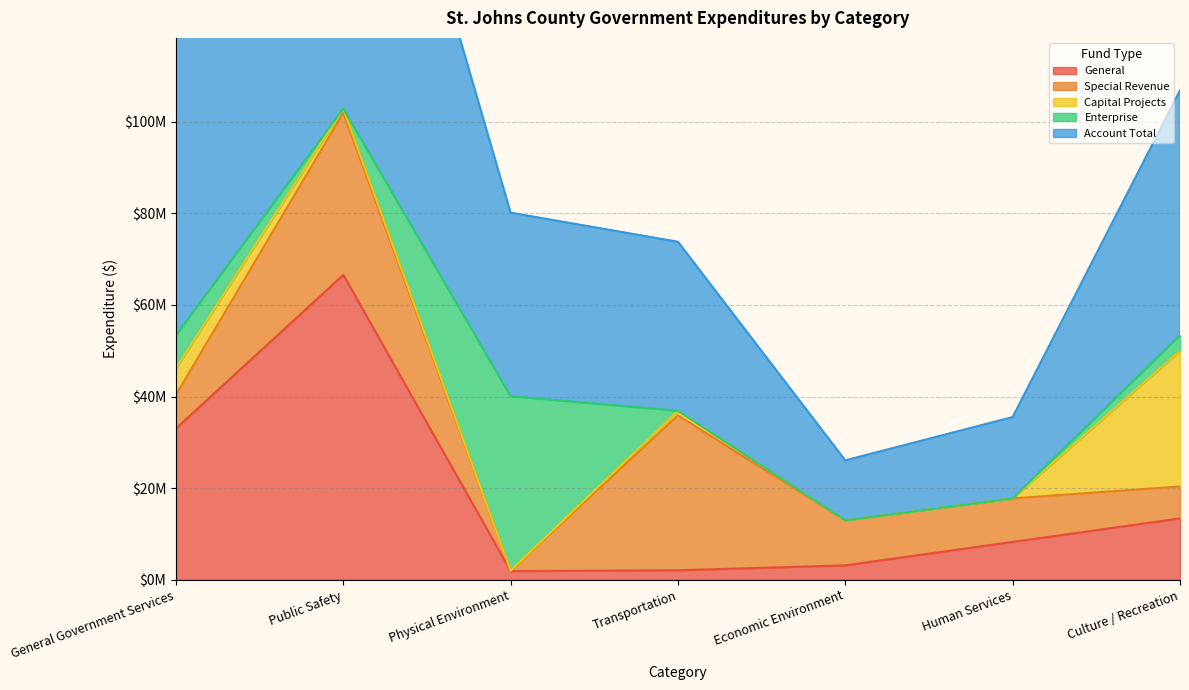

Which label corresponds to the smallest value in the chart?

Physical Environment